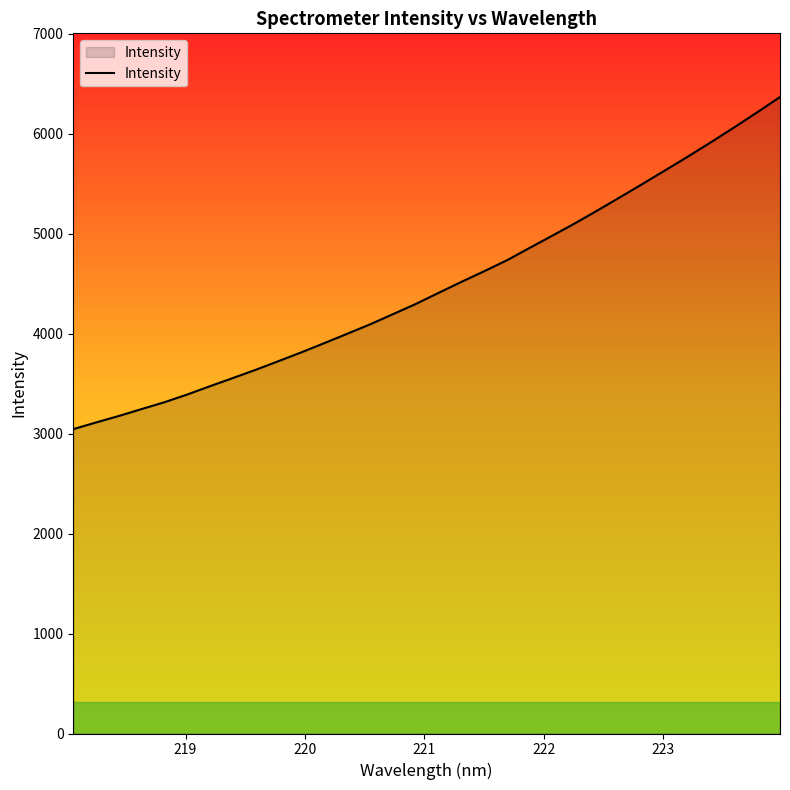

What is the sum of all values?

143259.8